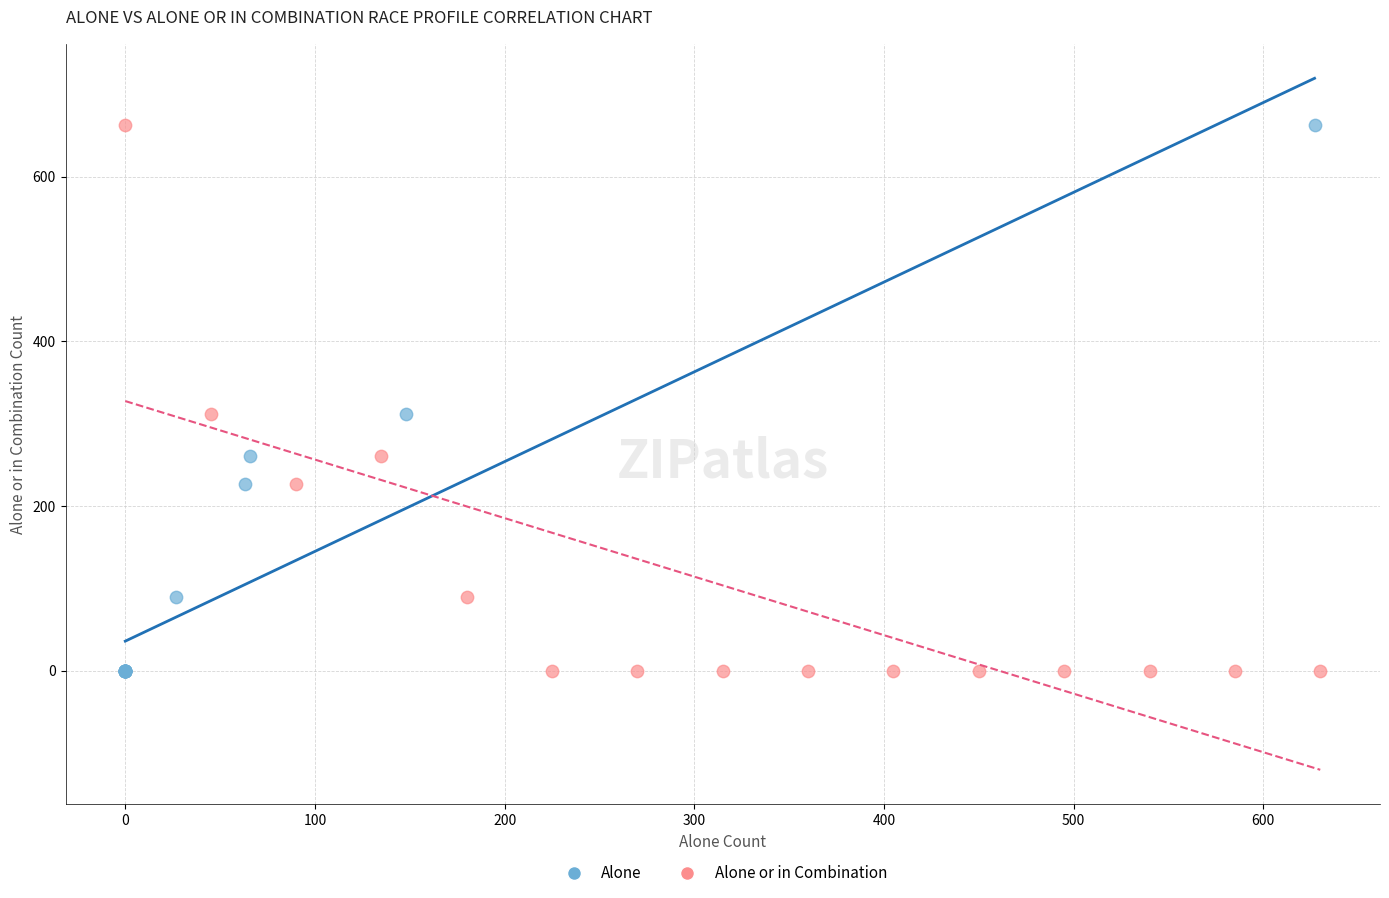

What are all the series names shown in the legend?

Alone, Alone or in Combination